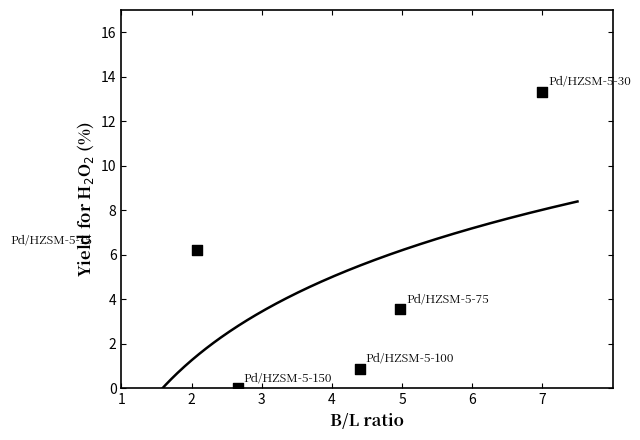

What is the range of Y values (max minus min)?

13.3